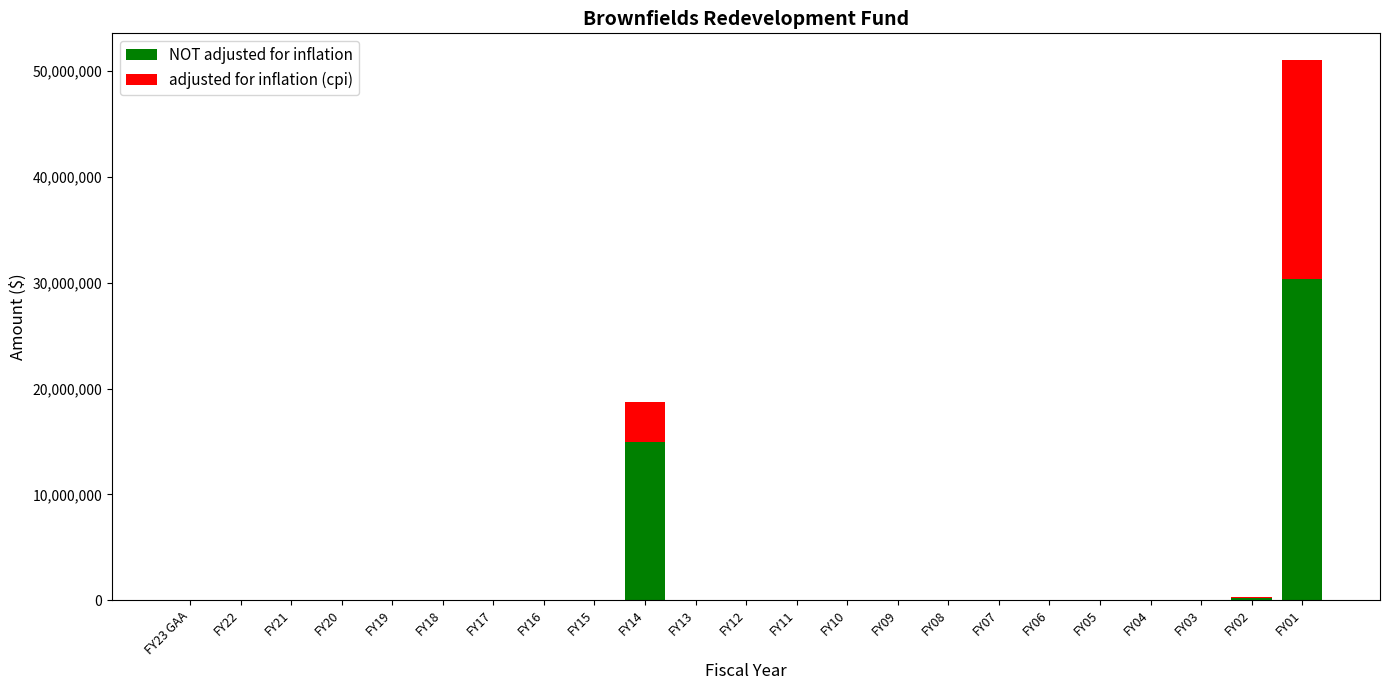

At which category is the sum across all series the highest?

FY01